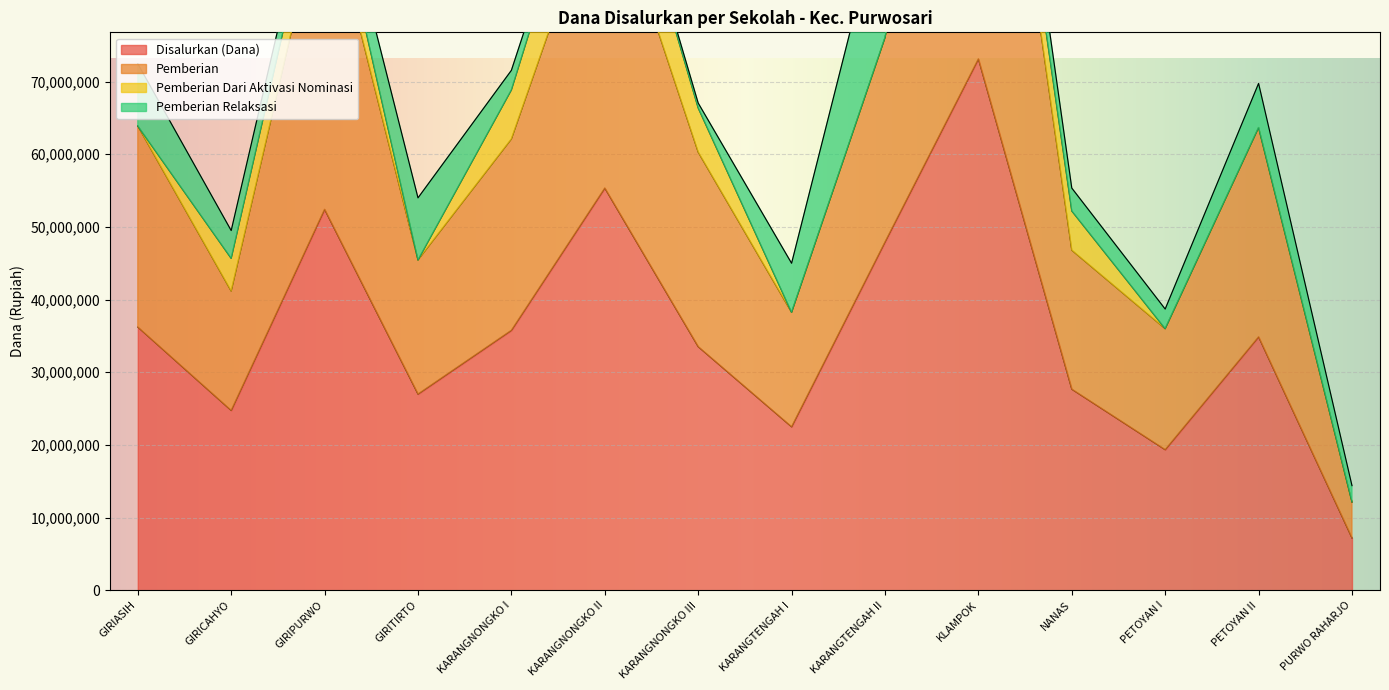

The value of Disalurkan (Dana) at KARANGTENGAH I is 22500000. True or false?

True